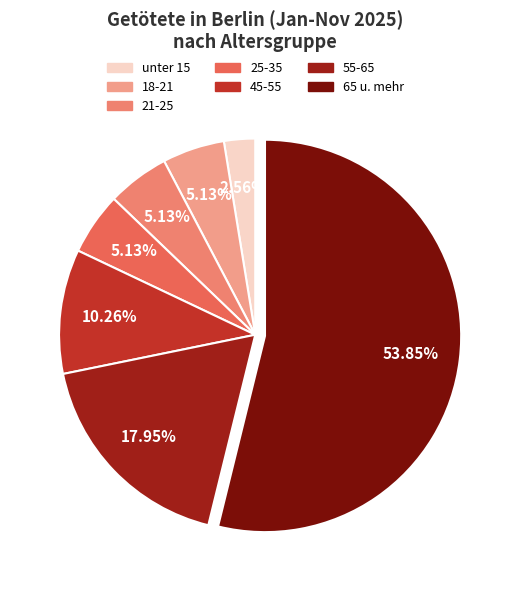

How many slices are in this pie chart?

7